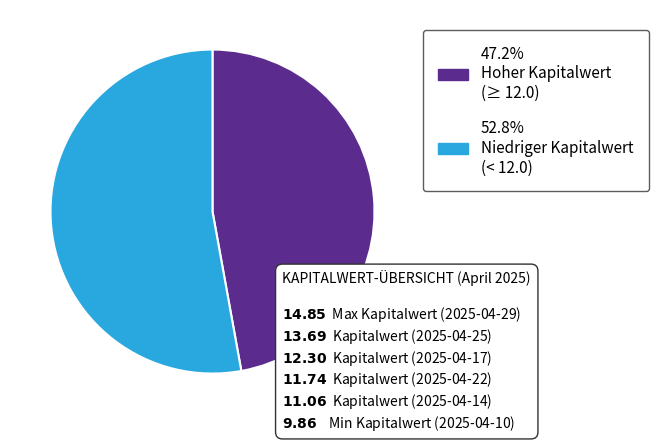

Is there a majority slice in this chart?

Yes